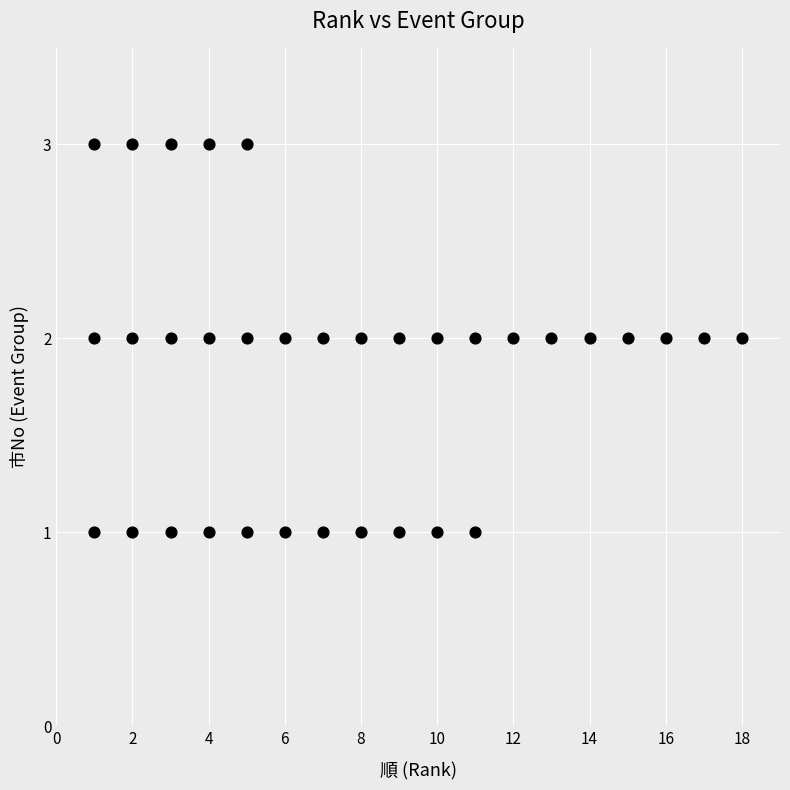

How many data points are displayed?

34